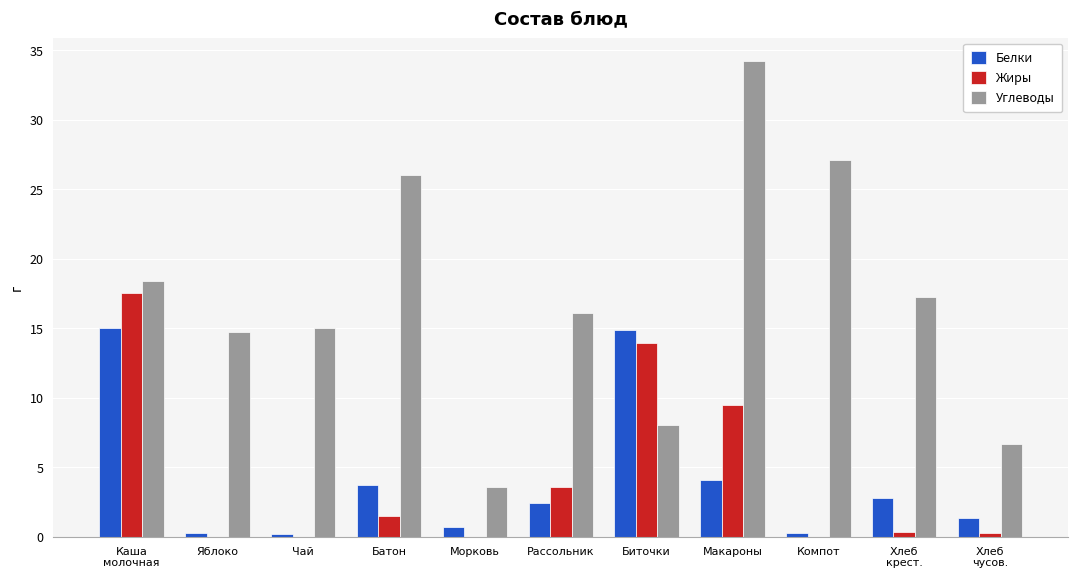

At which category is the sum across all series the highest?

Каша
молочная